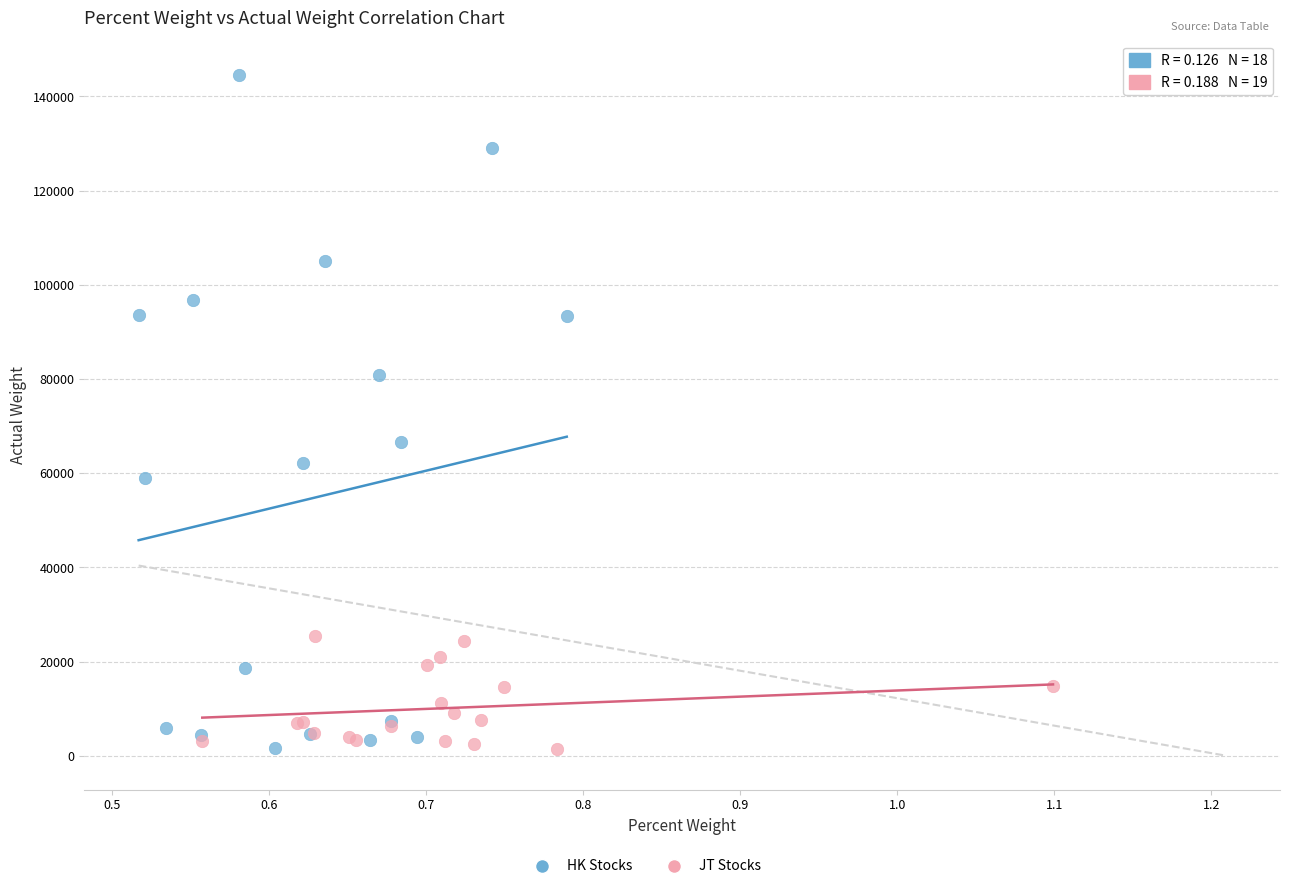

Which series has the widest spread of Y values?

HK Stocks